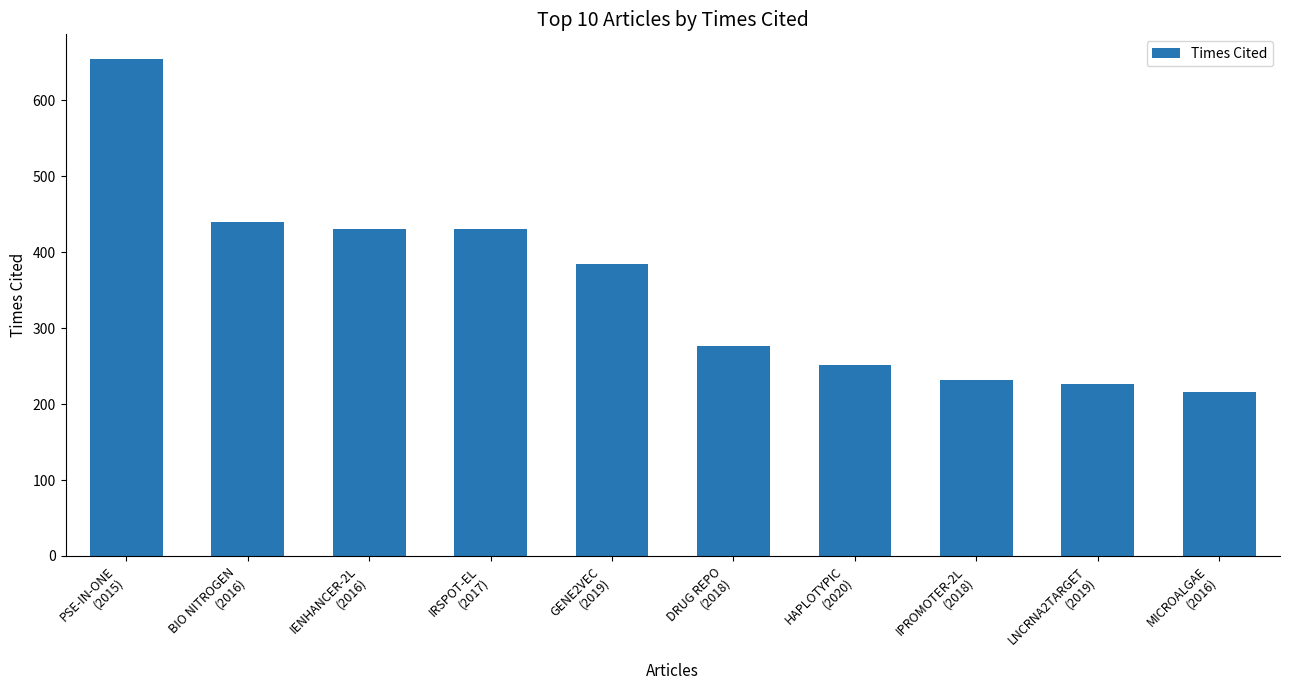

What is the smallest value displayed?

216